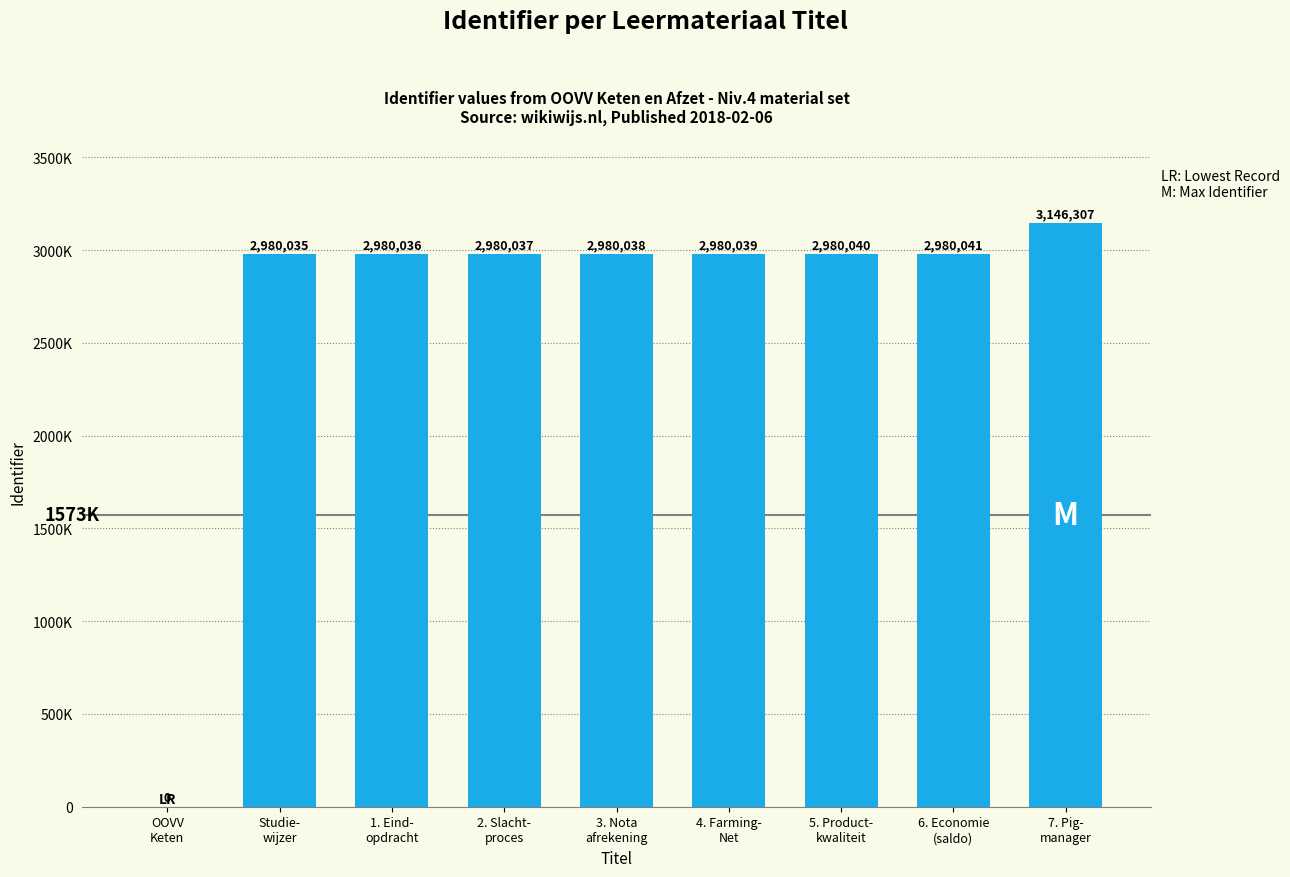

Reading right to left, extract all data points from this chart.

3146307	2980041	2980040	2980039	2980038	2980037	2980036	2980035	0